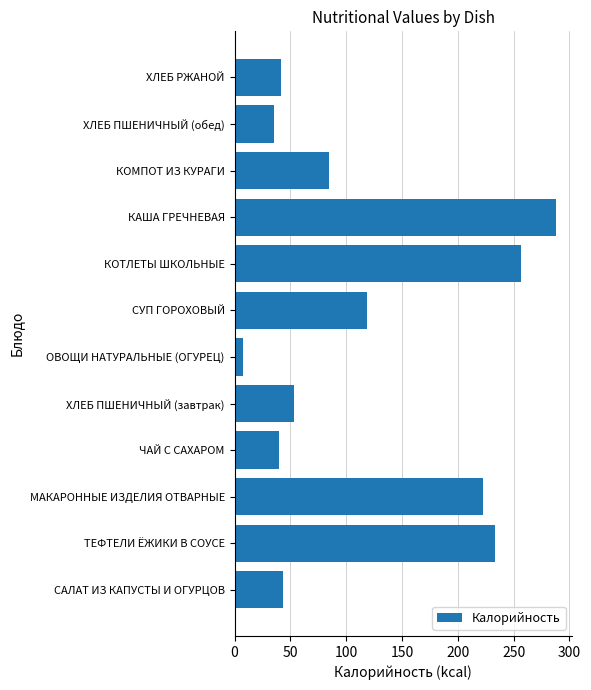

What is the smallest value displayed?

8